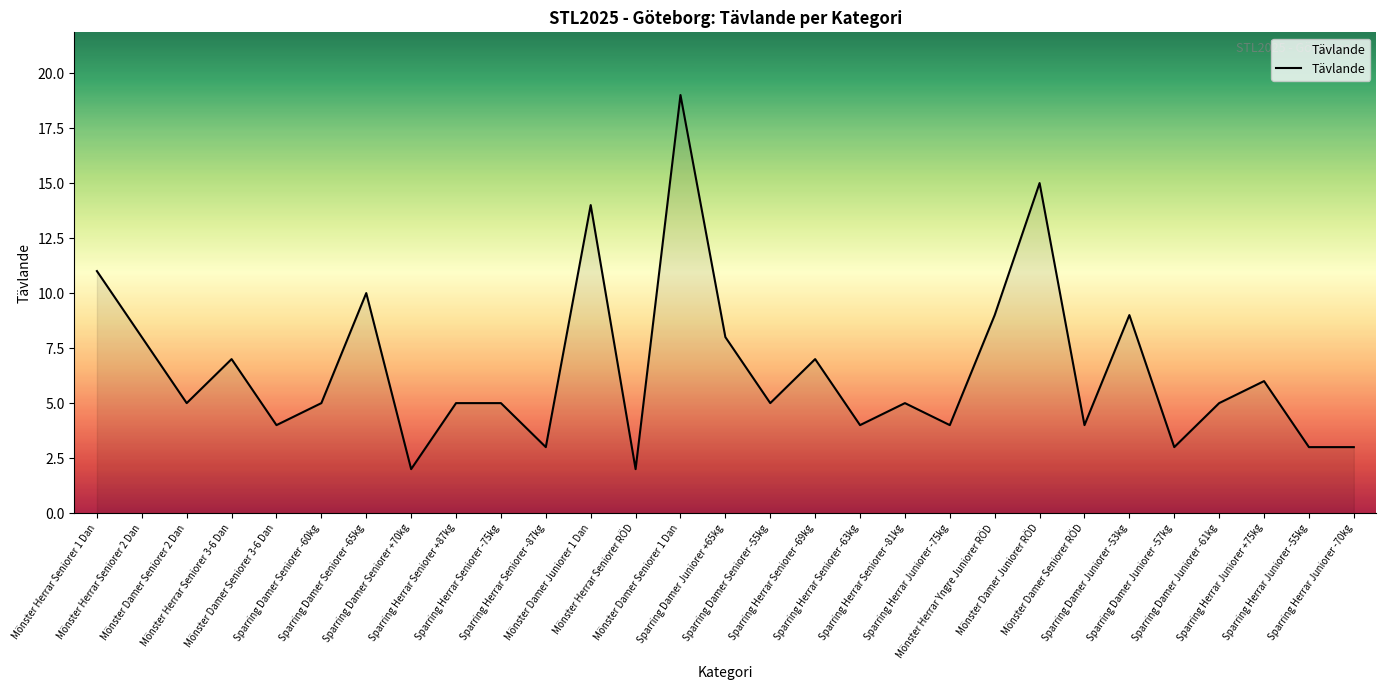

The value at Sparring Damer Juniorer -53kg is 15. True or false?

False